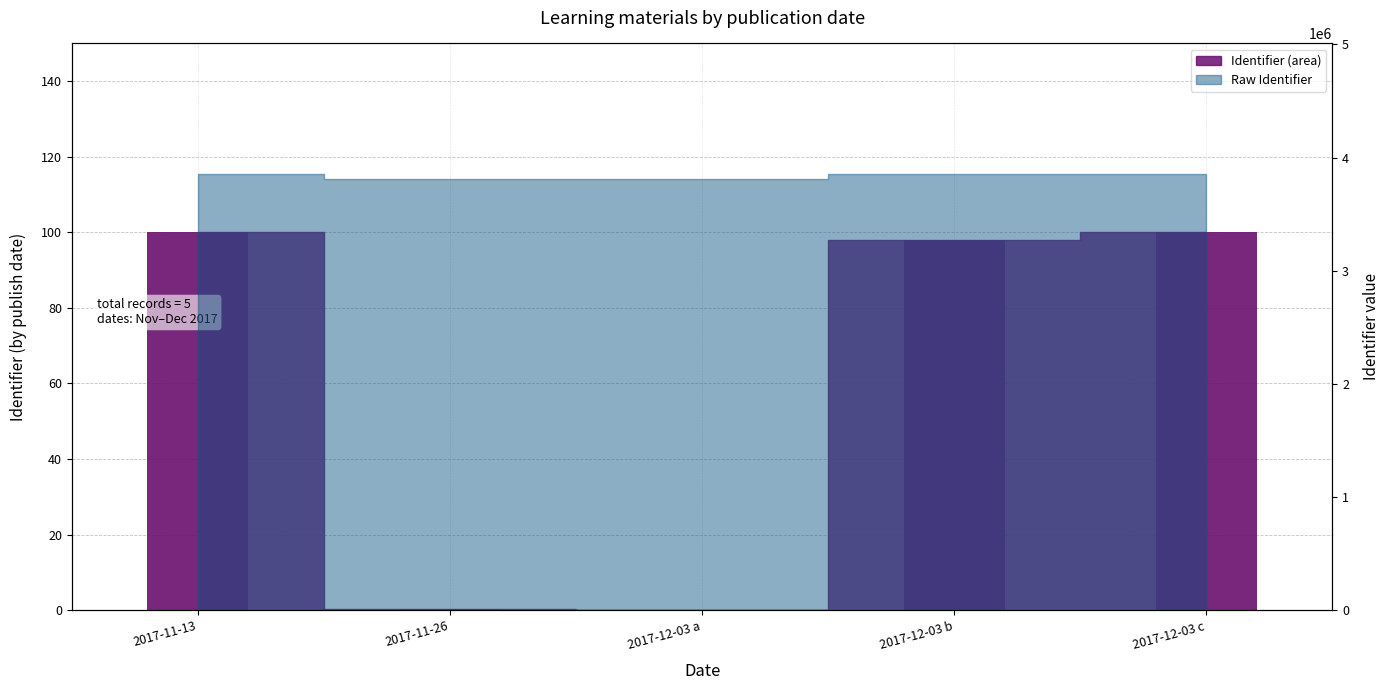

Rank the categories by value from highest to lowest.

2017-12-03 c, 2017-11-13, 2017-12-03 b, 2017-11-26, 2017-12-03 a